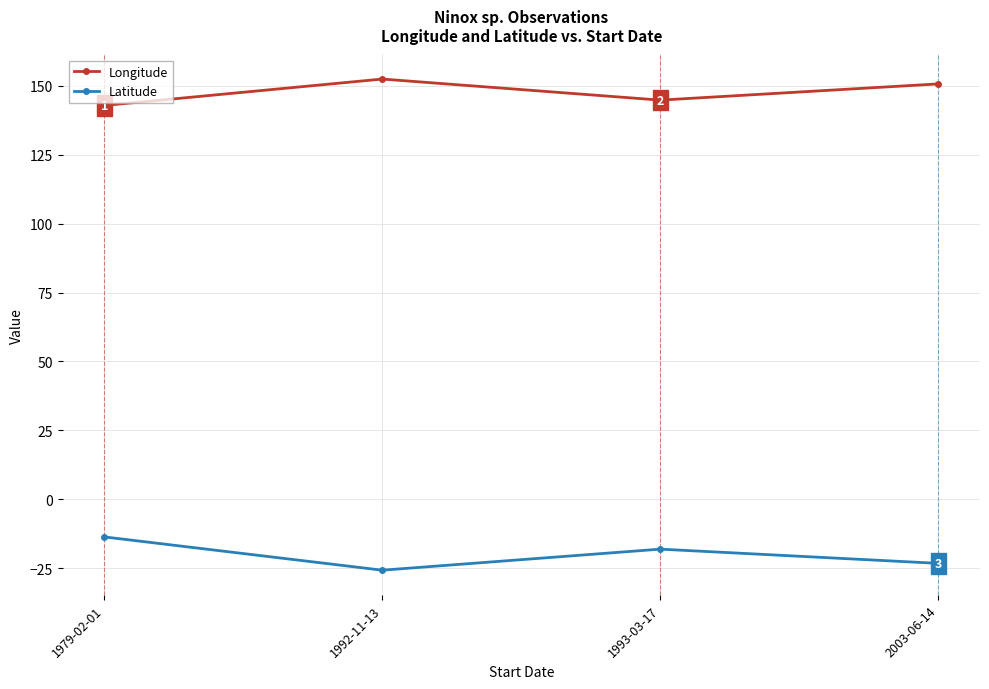

What is the value of the Latitude point at the 2nd from the left?

-25.8